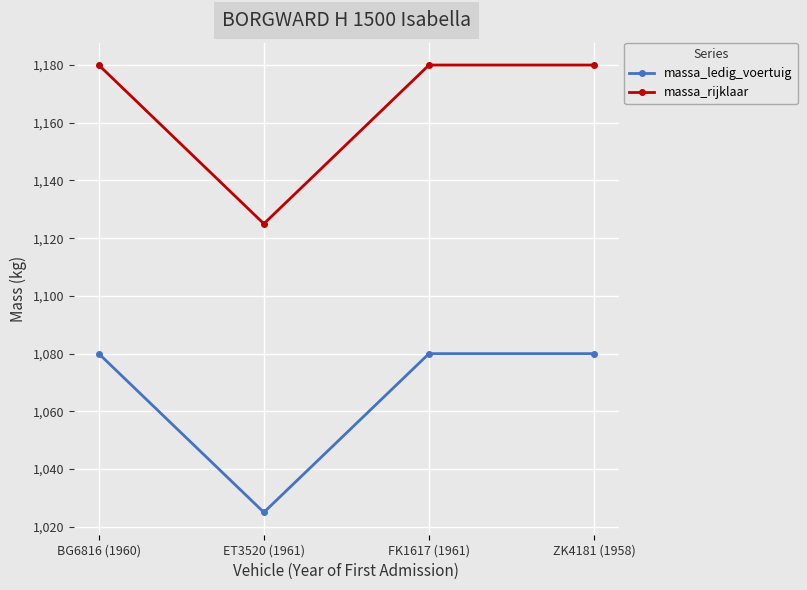

Reading right to left, transcribe all the data shown in this chart.

massa_ledig_voertuig: ZK4181 (1958)=1080	FK1617 (1961)=1080	ET3520 (1961)=1025	BG6816 (1960)=1080
massa_rijklaar: ZK4181 (1958)=1180	FK1617 (1961)=1180	ET3520 (1961)=1125	BG6816 (1960)=1180